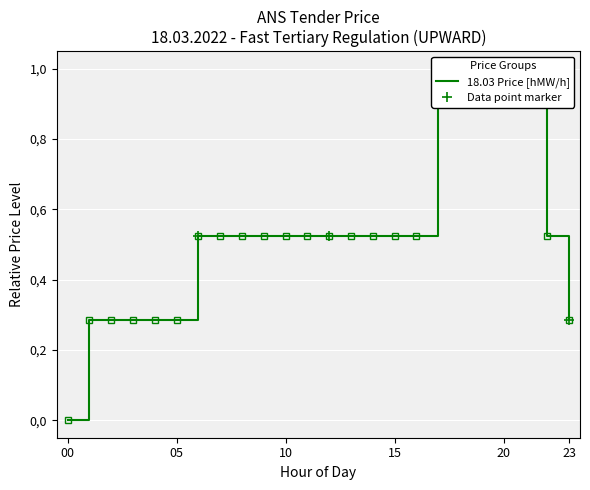

How many lines are shown in the chart?

1